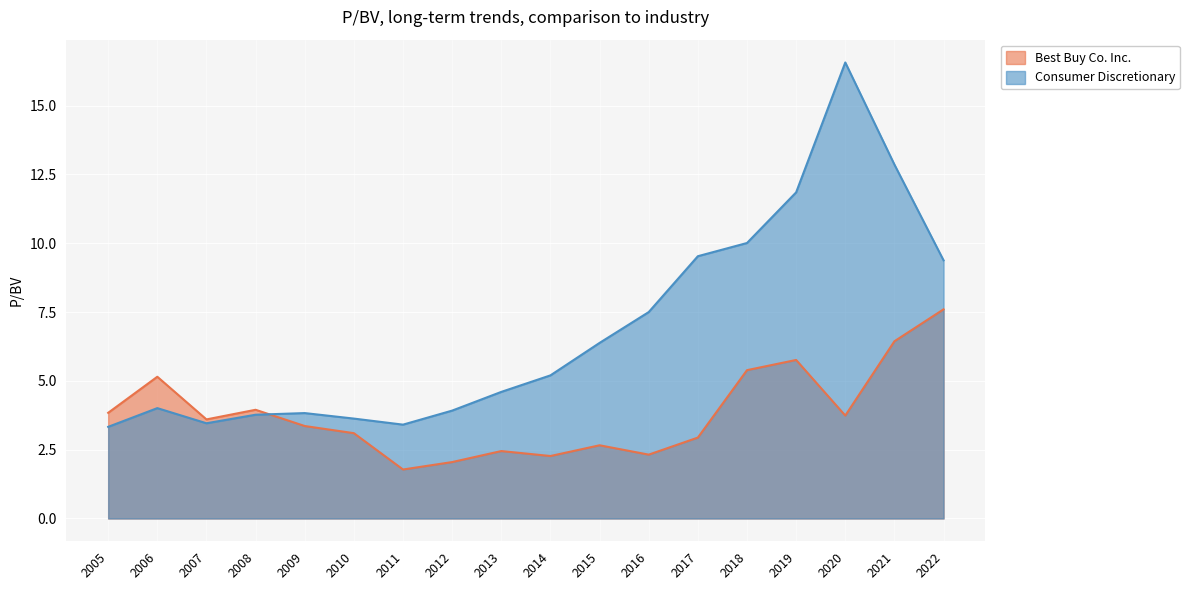

Reading left to right, what are all the values shown in this chart?

Best Buy Co. Inc.: 2005=3.8	2006=5.2	2007=3.6	2008=4.0	2009=3.4	2010=3.1	2011=1.8	2012=2.0	2013=2.5	2014=2.3	2015=2.7	2016=2.3	2017=2.9	2018=5.4	2019=5.8	2020=3.7	2021=6.4	2022=7.6
Consumer Discretionary: 2005=3.3	2006=4.0	2007=3.5	2008=3.8	2009=3.8	2010=3.6	2011=3.4	2012=3.9	2013=4.6	2014=5.2	2015=6.4	2016=7.5	2017=9.5	2018=10.0	2019=11.8	2020=16.6	2021=12.9	2022=9.4